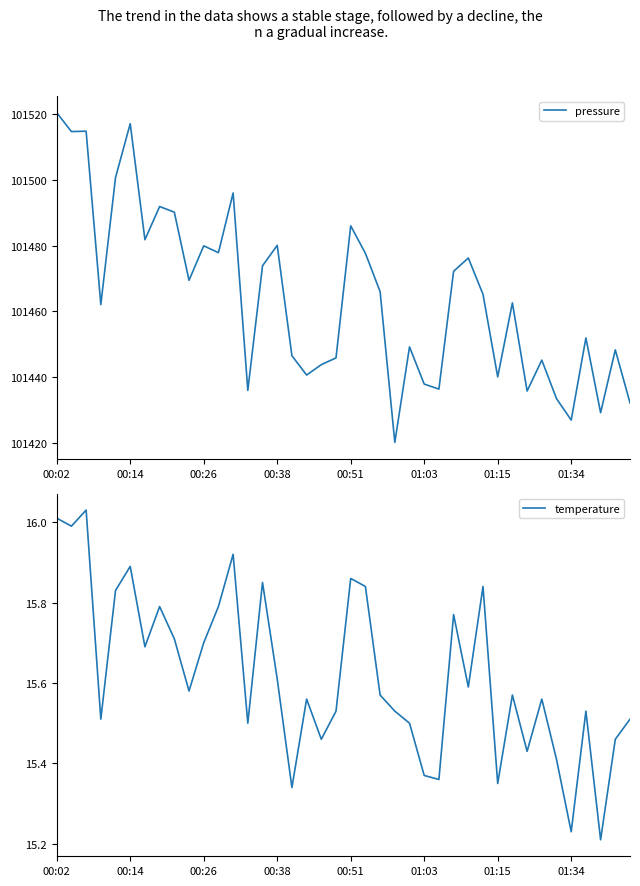

The temperature series shows 23.2 at 00:02. True or false?

False